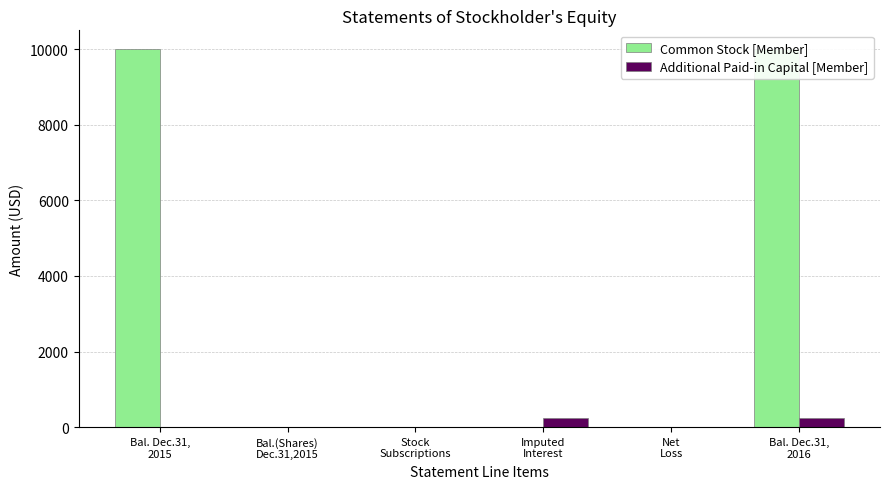

Between Bal.(Shares)
Dec.31,2015 and Net
Loss, which series saw the biggest shift?

Common Stock [Member]